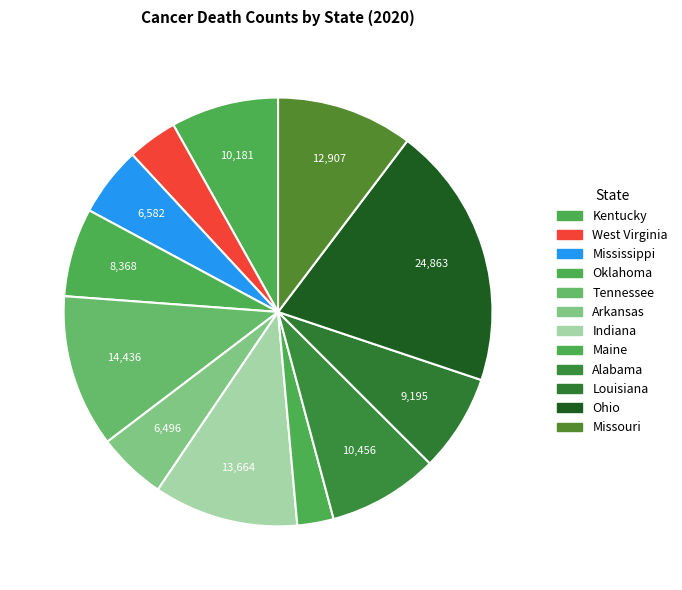

To the nearest percent, what is the difference between the largest and smallest slice percentages?

17%